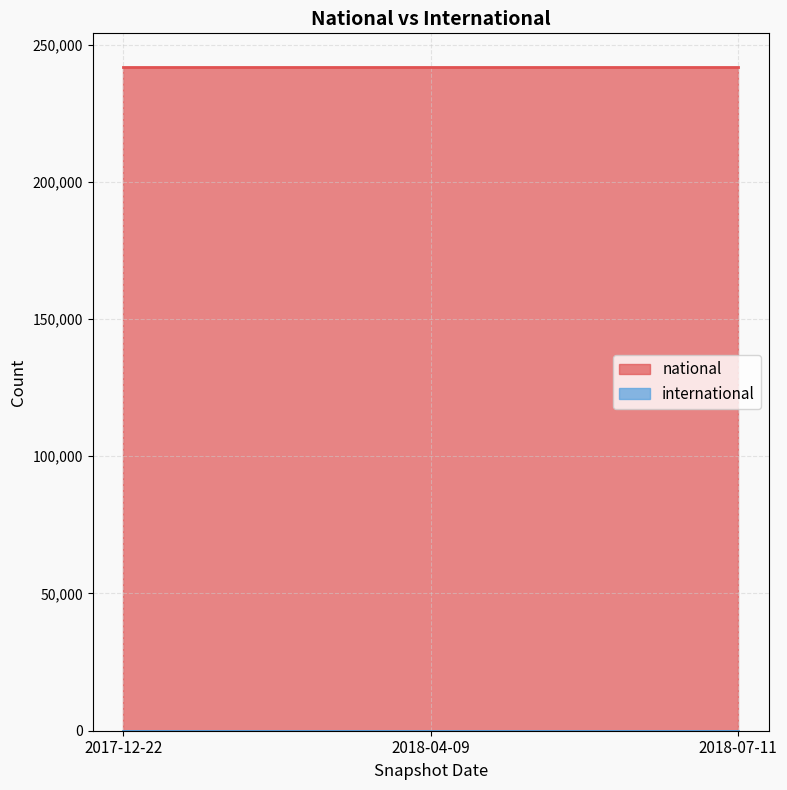

Reading right to left, transcribe all the data shown in this chart.

national: 2018-07-11=242008	2018-04-09=242008	2017-12-22=242008
international: 2018-07-11=0	2018-04-09=0	2017-12-22=0